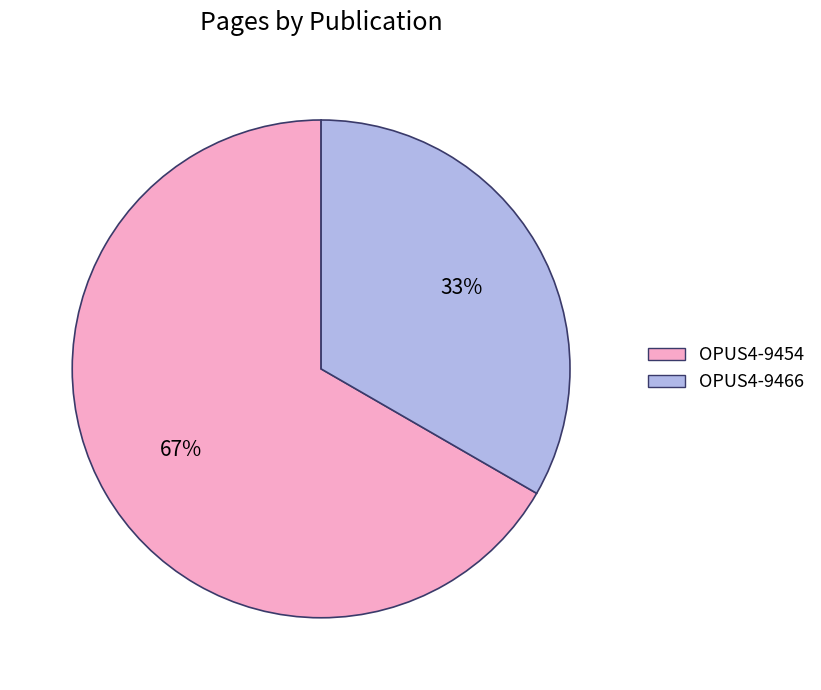

Count the number of slices in the pie.

2